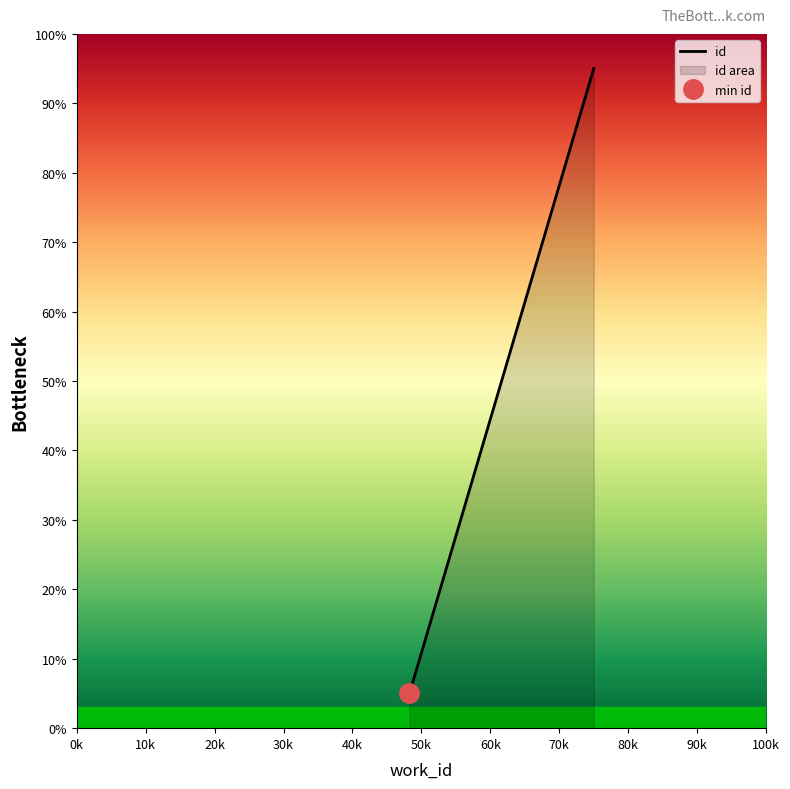

Where is the data nearest to the value 50?

4751